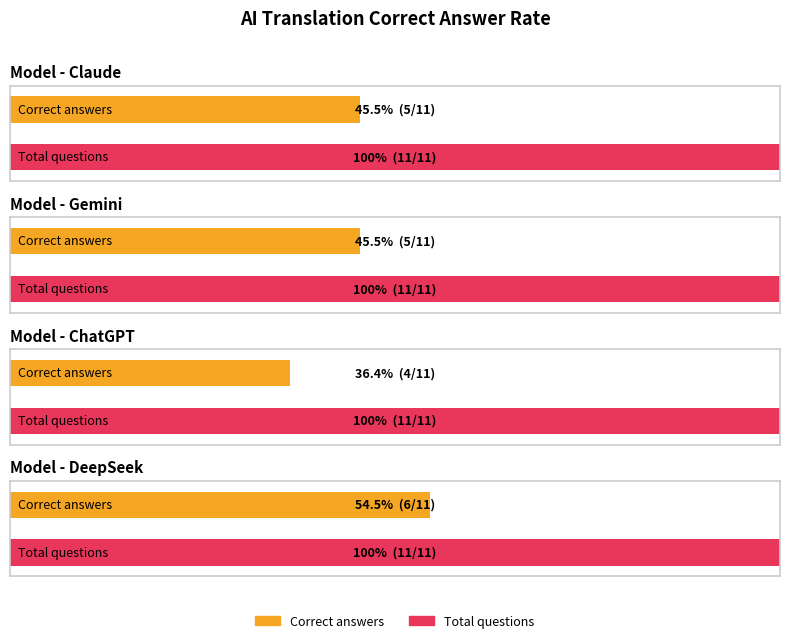

At which label does Gemini/正答数 first exceed 5?

DeepSeek